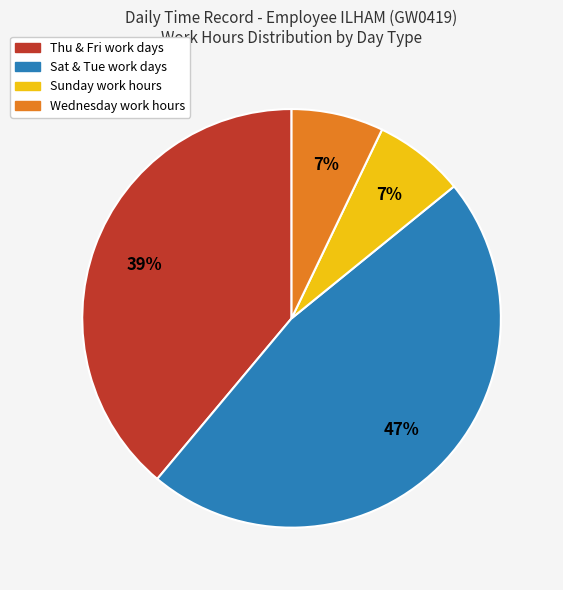

How many slices are in this pie chart?

4